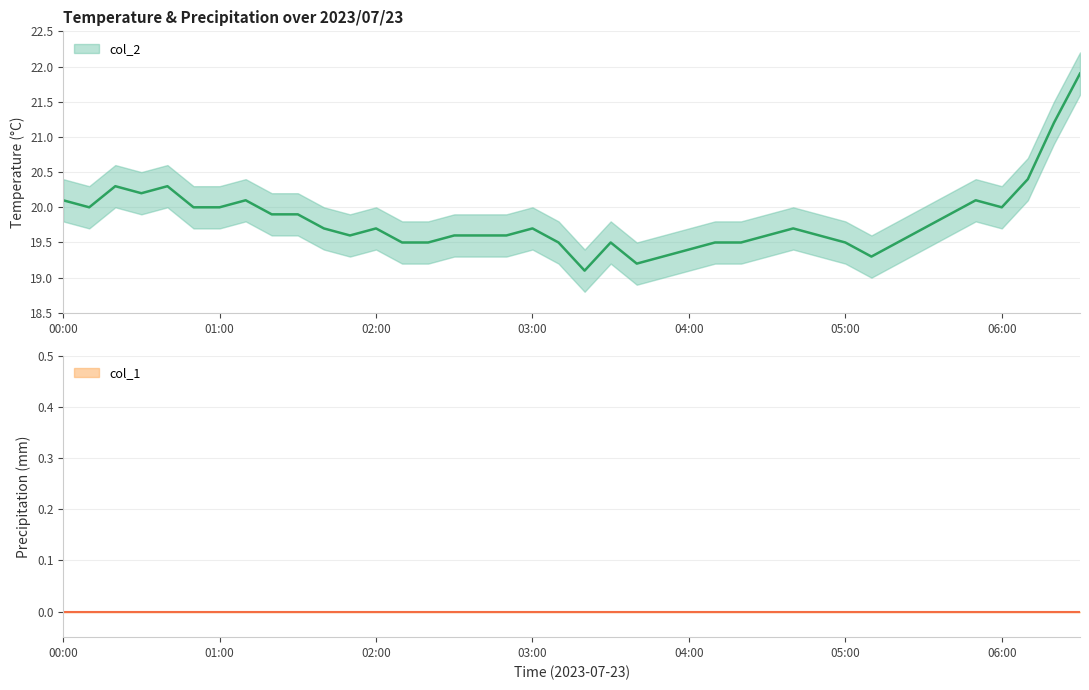

What is the difference between the maximum and second lowest values?

2.7